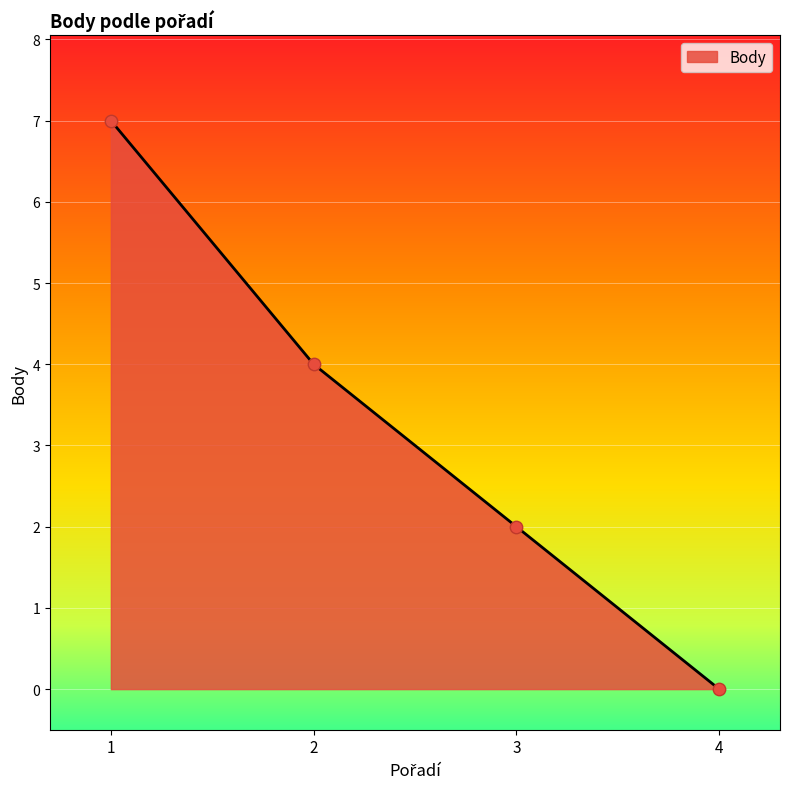

What is the ratio of the value at 3 to the value at 1?

0.3